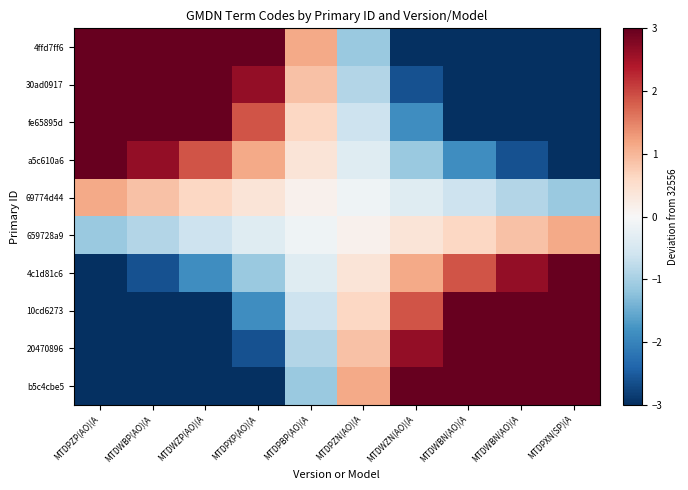

What is the maximum value shown in the chart?

10.1